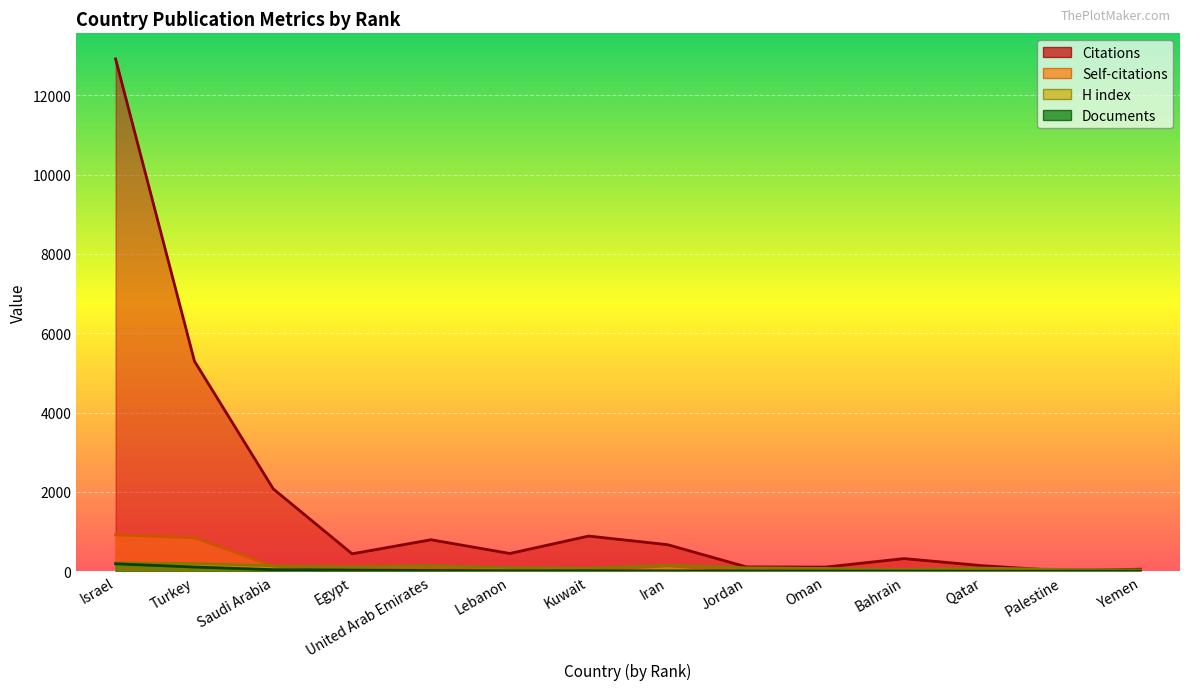

How many lines are shown in the chart?

4